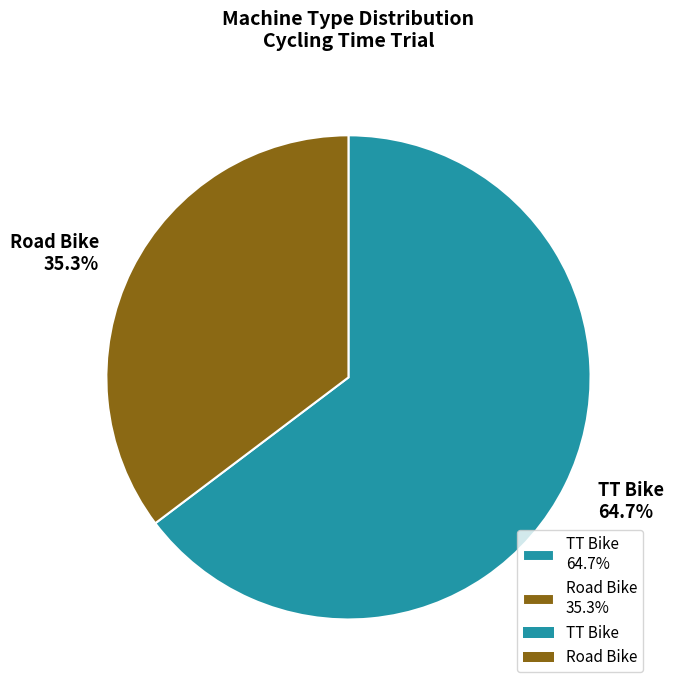

What is the smallest slice in the pie chart?

Road Bike